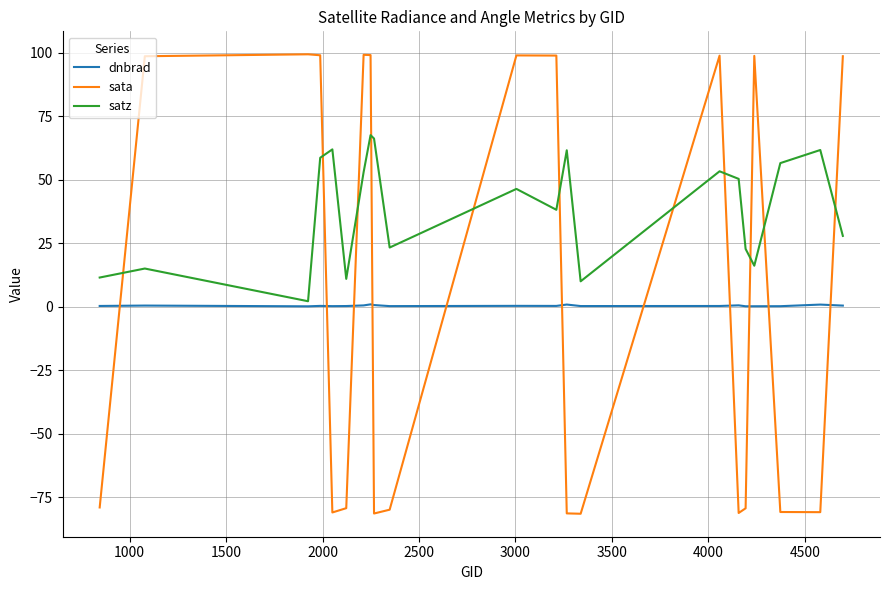

What is the average value of the satz series?

38.8